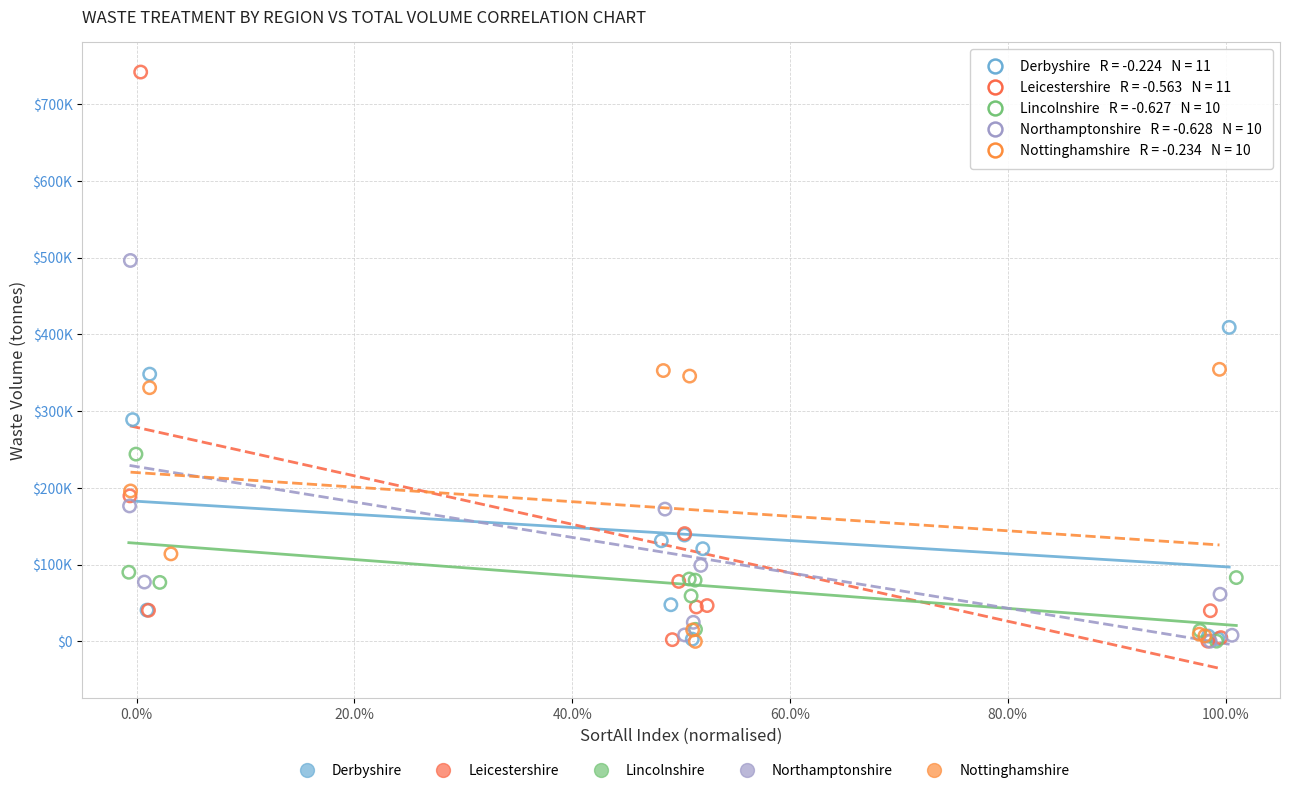

What are all the series names shown in the legend?

Derbyshire, Leicestershire, Lincolnshire, Northamptonshire, Nottinghamshire